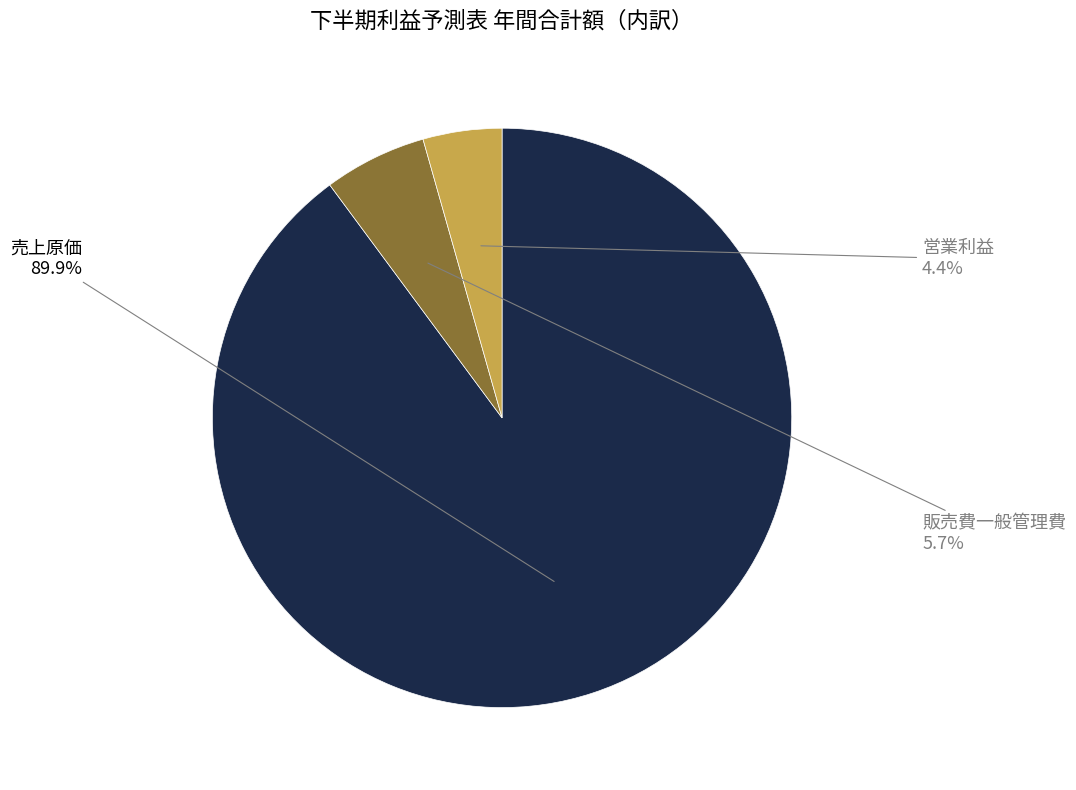

What is the smallest slice in the pie chart?

営業利益